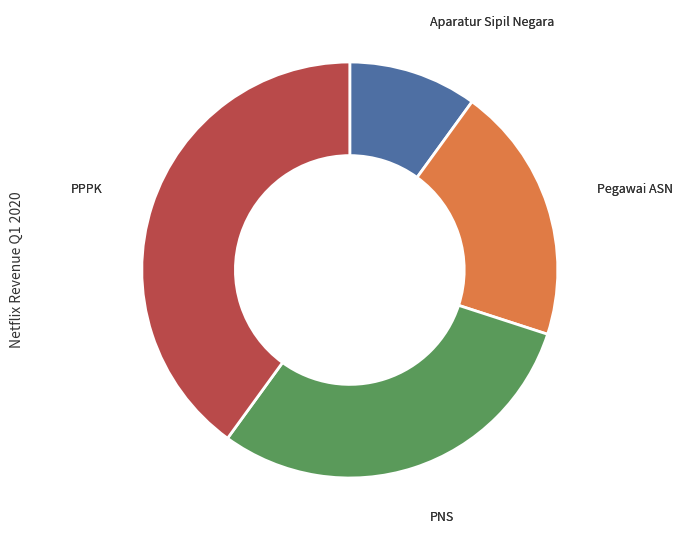

Count the number of slices in the pie.

4